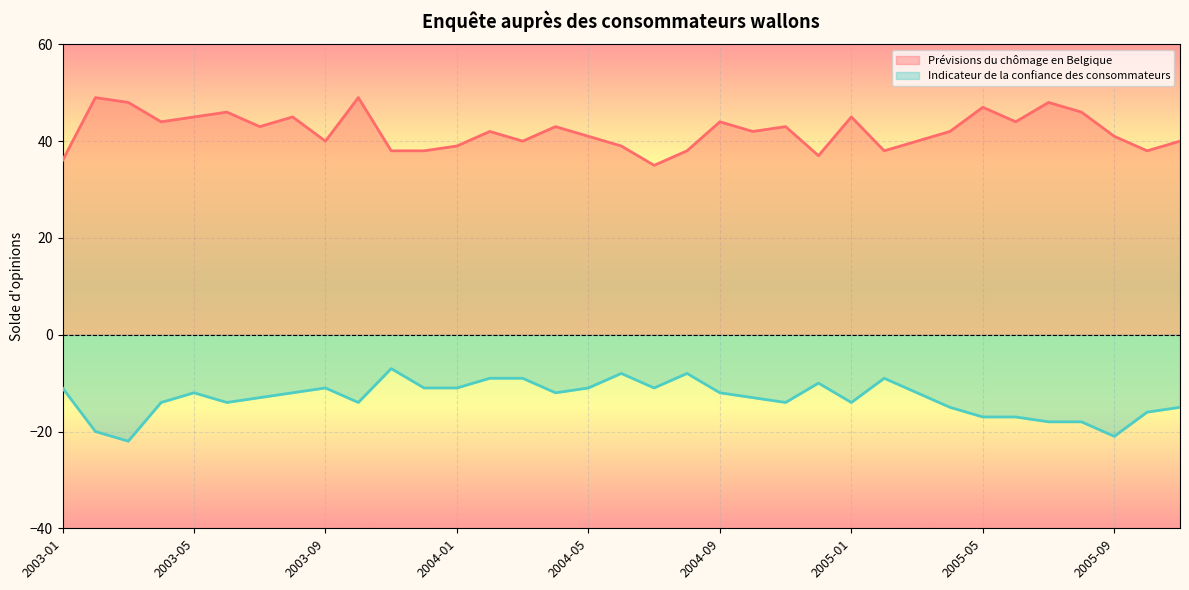

Which category has the highest value across all series?

2003-02